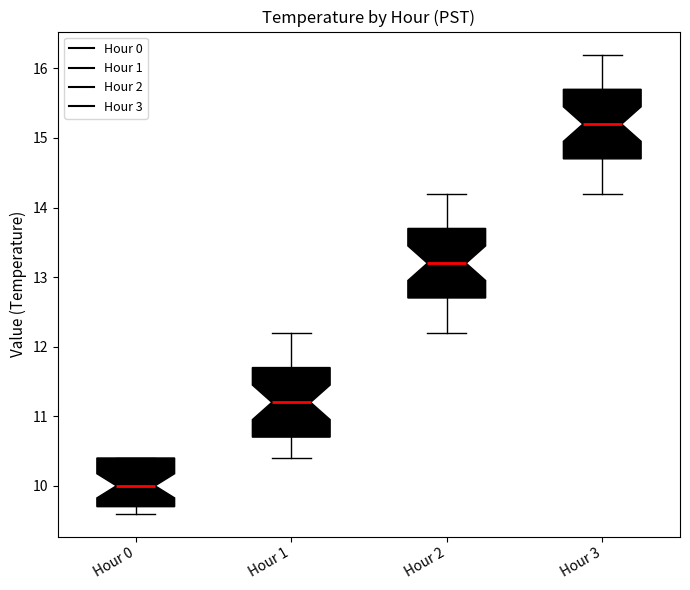

Reading left to right, read every box against the y-axis: the position of its median line, the range the box covers, and the ends of its whiskers. The values are not printed on the chart, so give them approximately, as read against the axis.

Hour 0: median 10.0, box 9.7 to 10.4, whiskers 9.6 to 10.4
Hour 1: median 11.2, box 10.7 to 11.7, whiskers 10.4 to 12.2
Hour 2: median 13.2, box 12.7 to 13.7, whiskers 12.2 to 14.2
Hour 3: median 15.2, box 14.7 to 15.7, whiskers 14.2 to 16.2